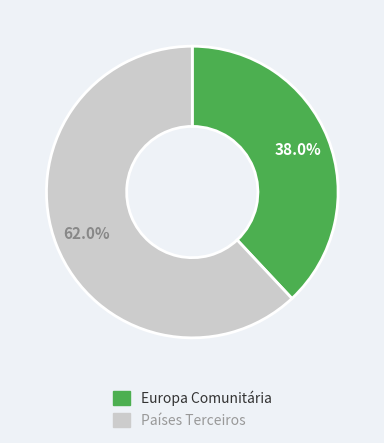

Is Europa Comunitária the majority of the pie?

No